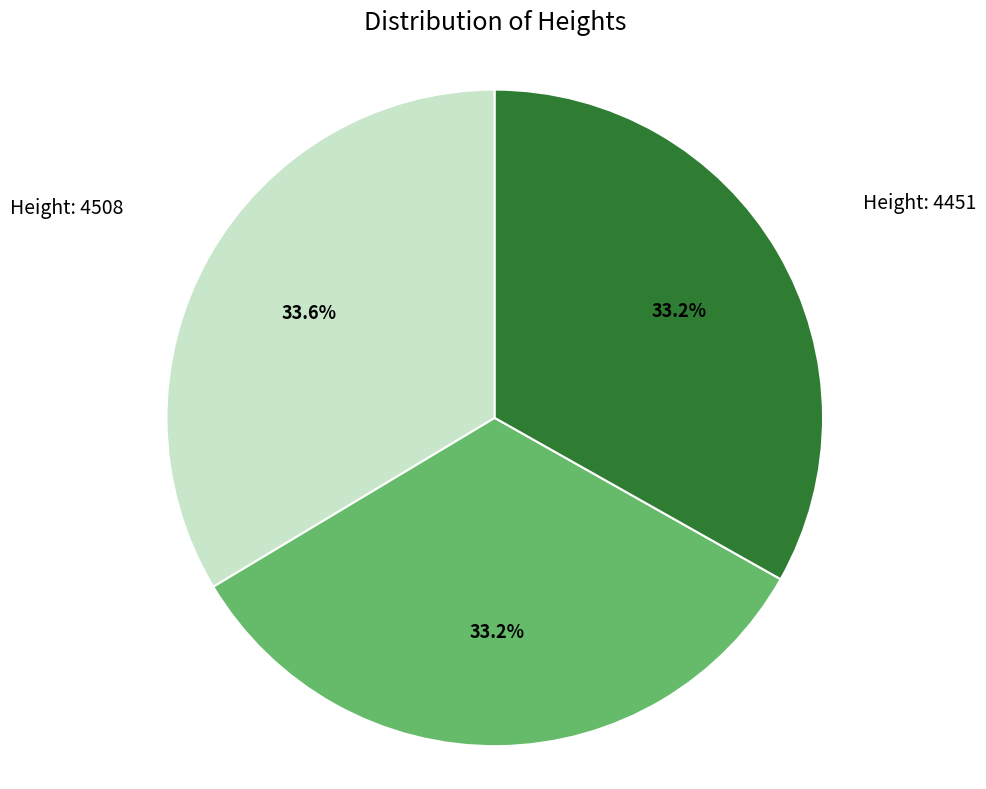

What percentage is NOT represented by Height: 4451?

66.8%